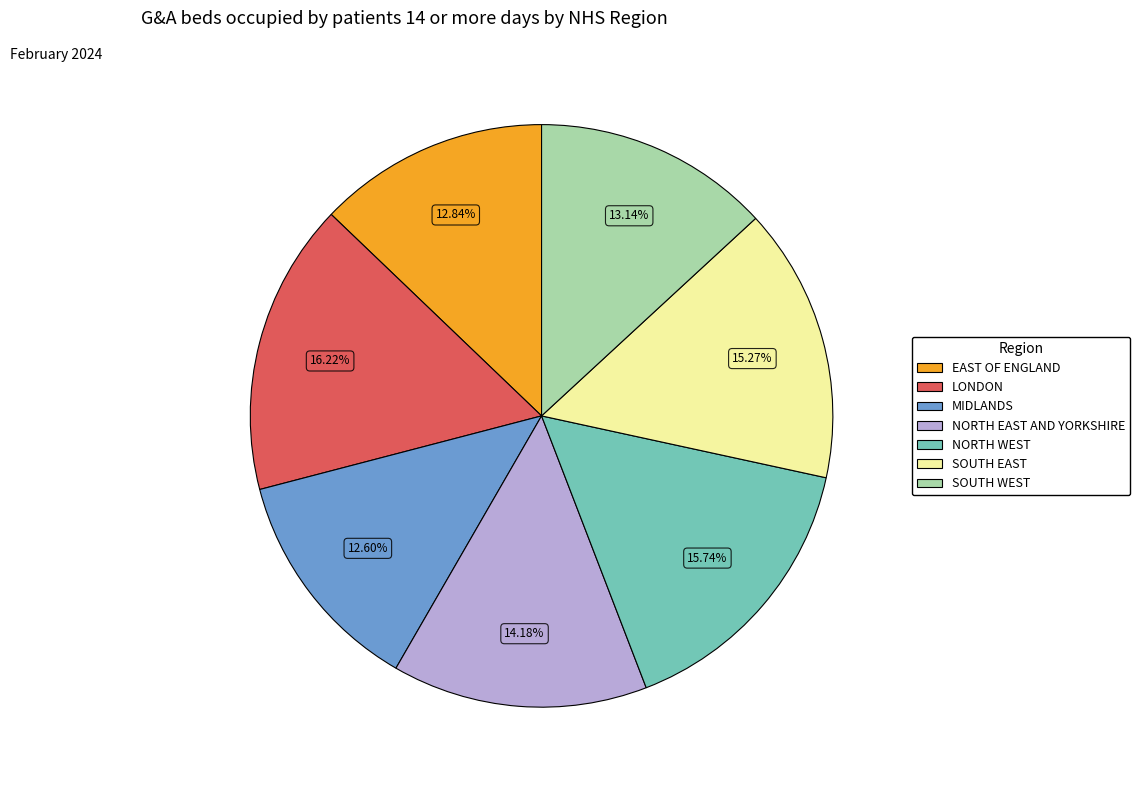

How many segments does this pie chart have?

7